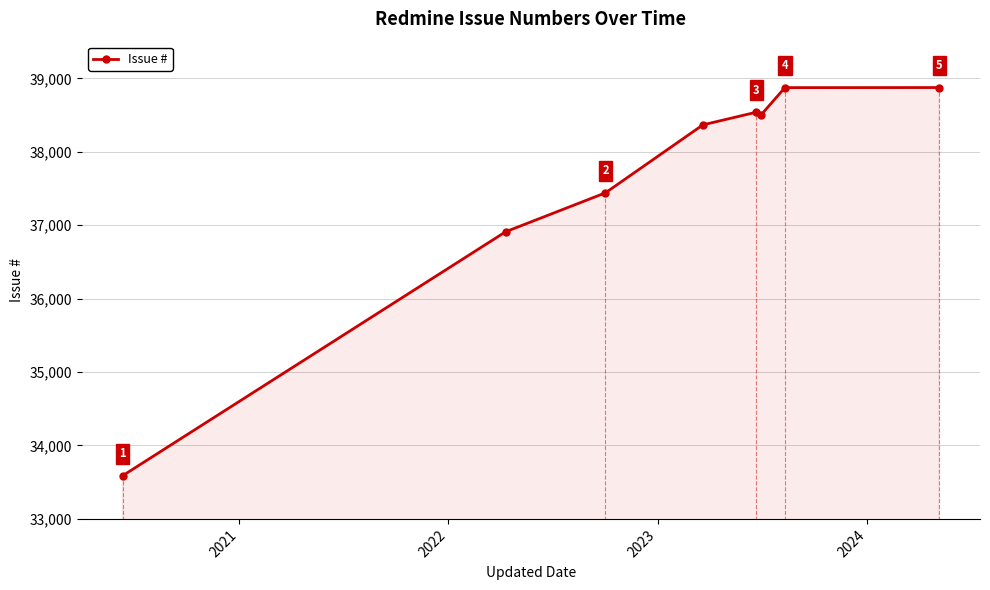

Reading left to right, extract all data points from this chart.

33588	36911	37441	38367	38539	38499	38874	38875